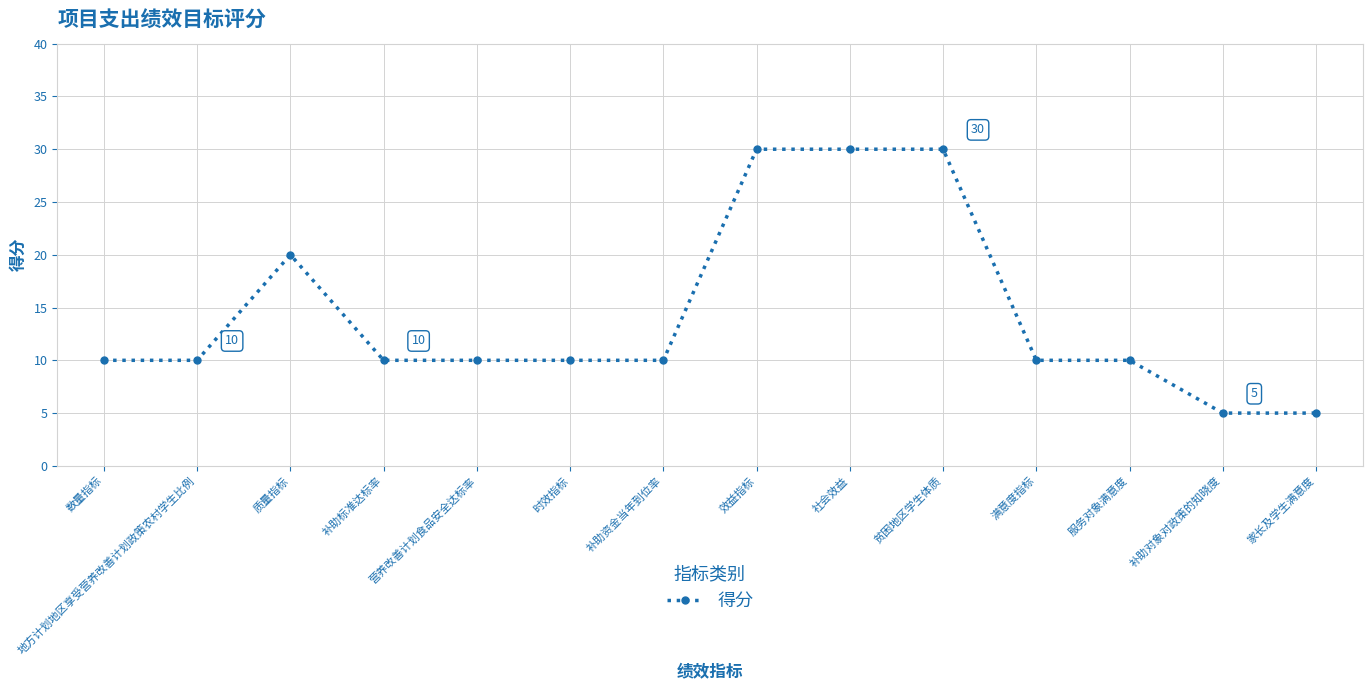

Does the chart have visible grid lines?

Yes